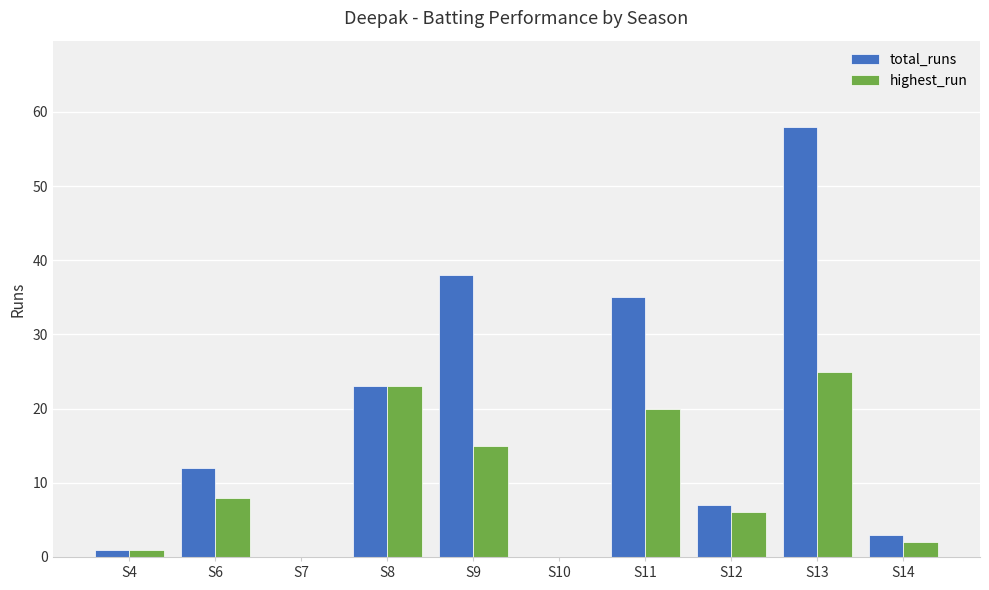

What value does the total_runs series have at S14?

3